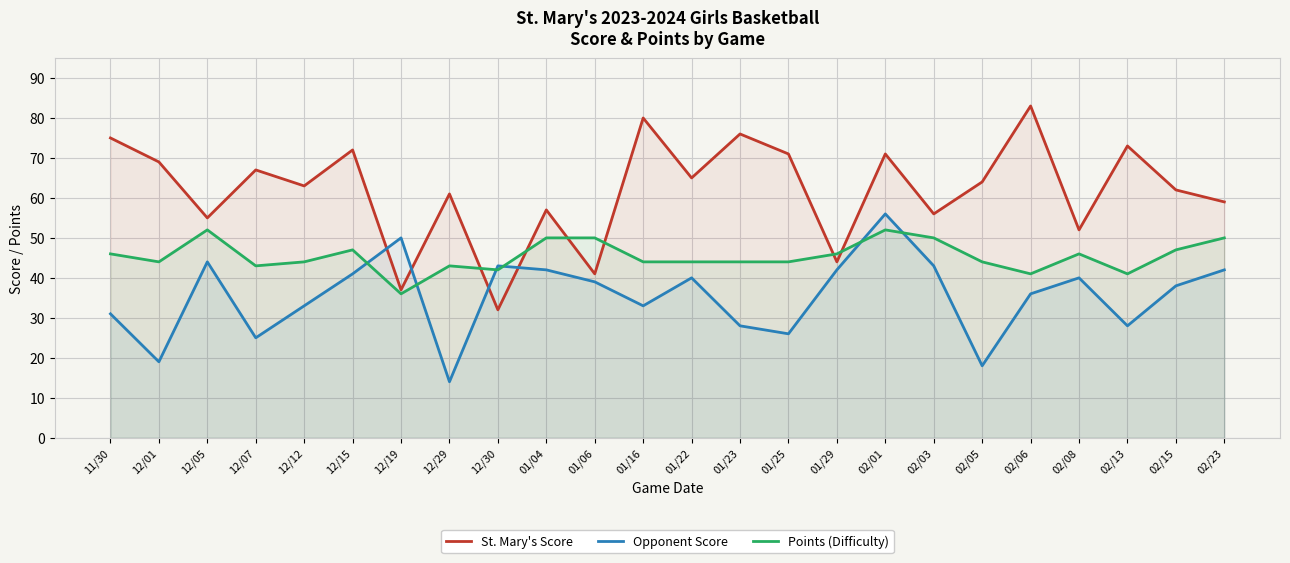

True or false: Points (Difficulty) and Opponent Score cross at least once.

True